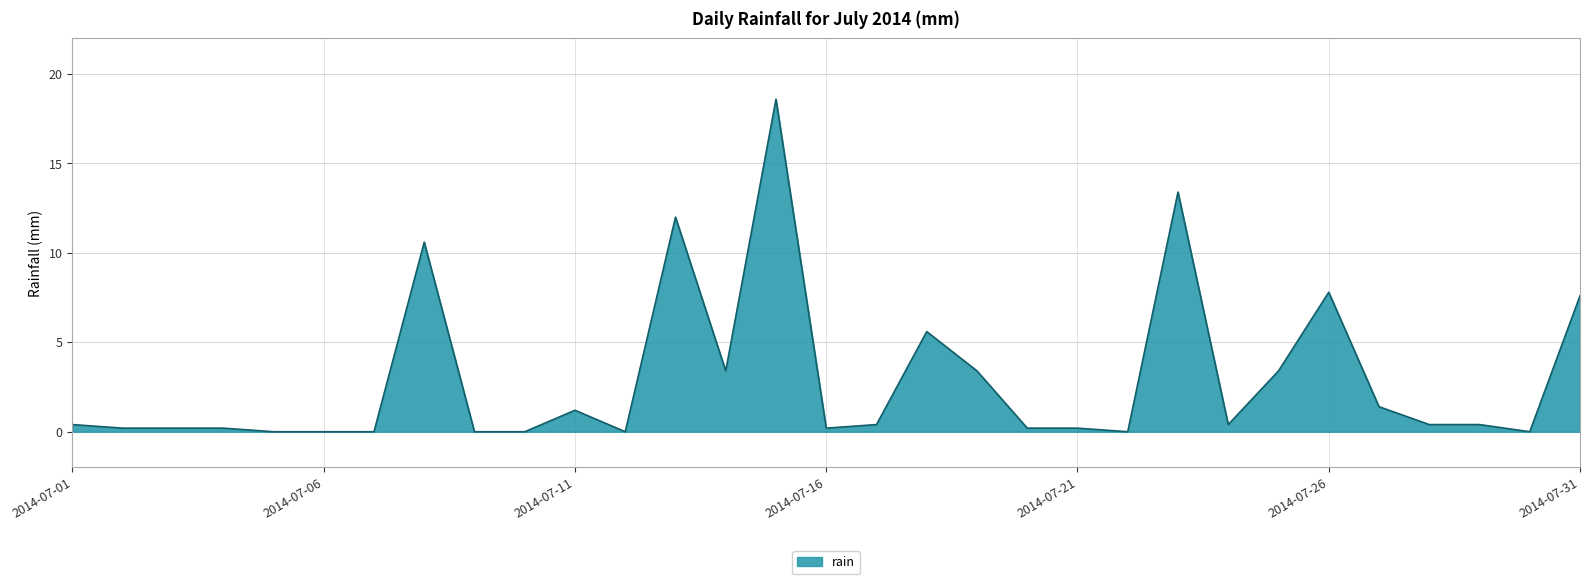

What is the maximum value shown in the chart?

18.6